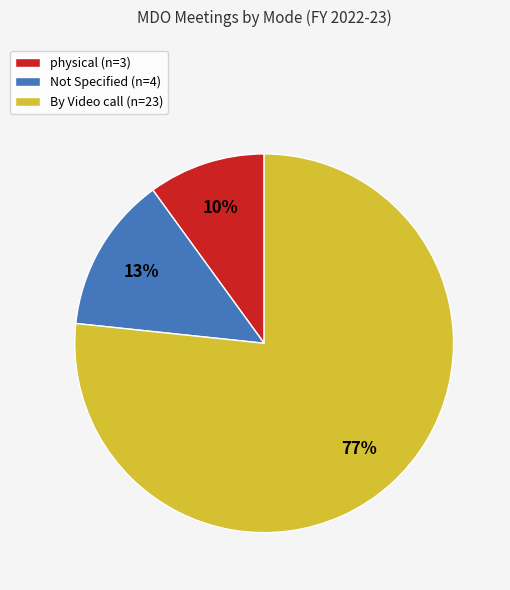

What is the largest slice in the pie chart?

By Video call (n=23)